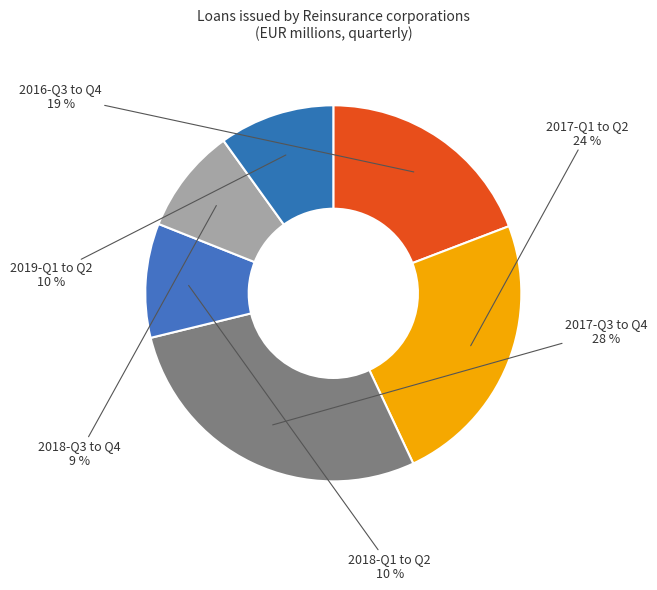

To the nearest percent, what is the difference between the largest and smallest slice percentages?

19%